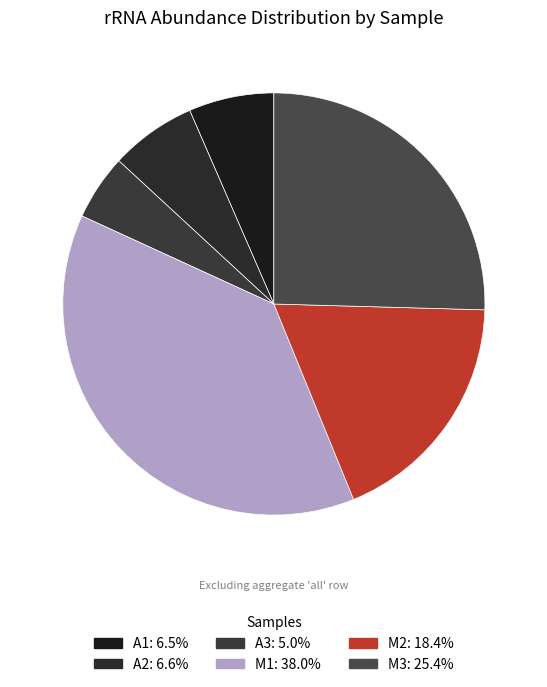

How many slices are in this pie chart?

6